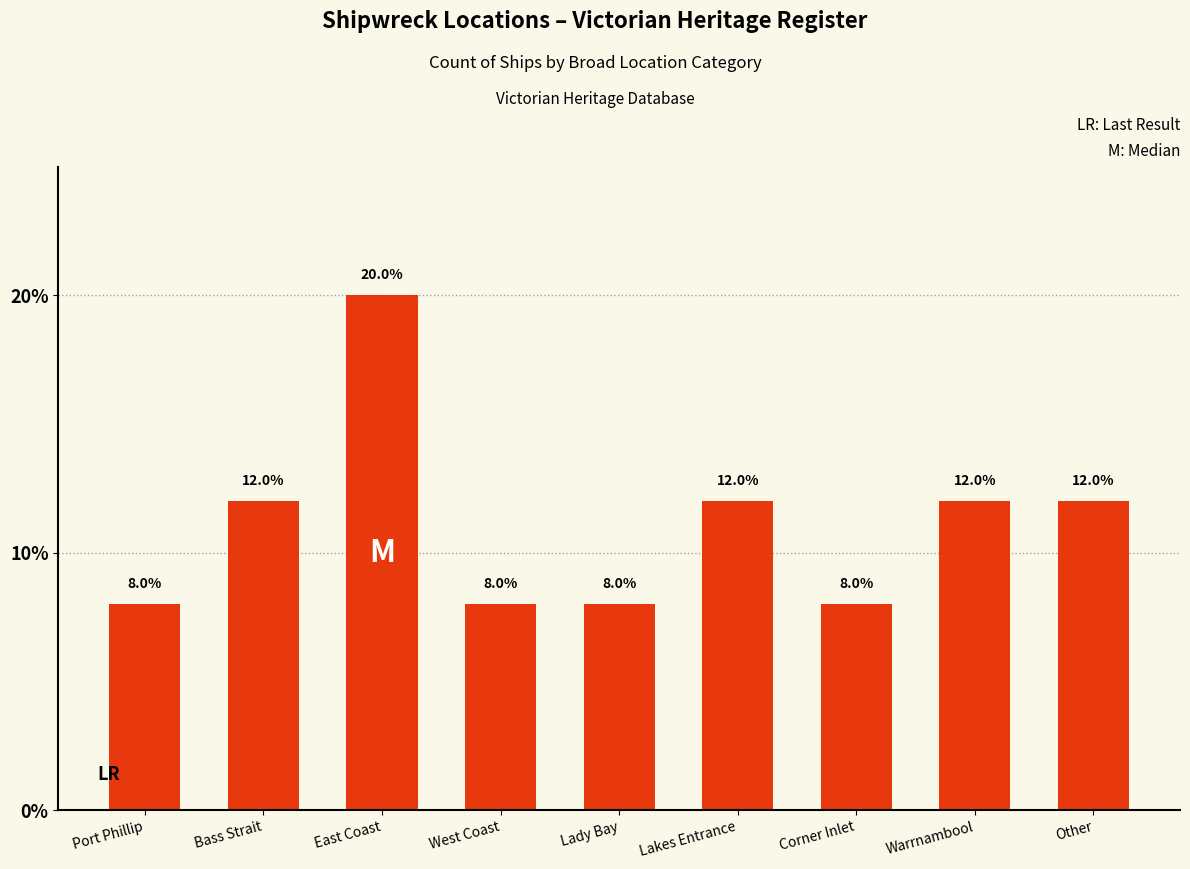

What is the ratio of the value at Port Phillip to the value at West Coast?

1.0